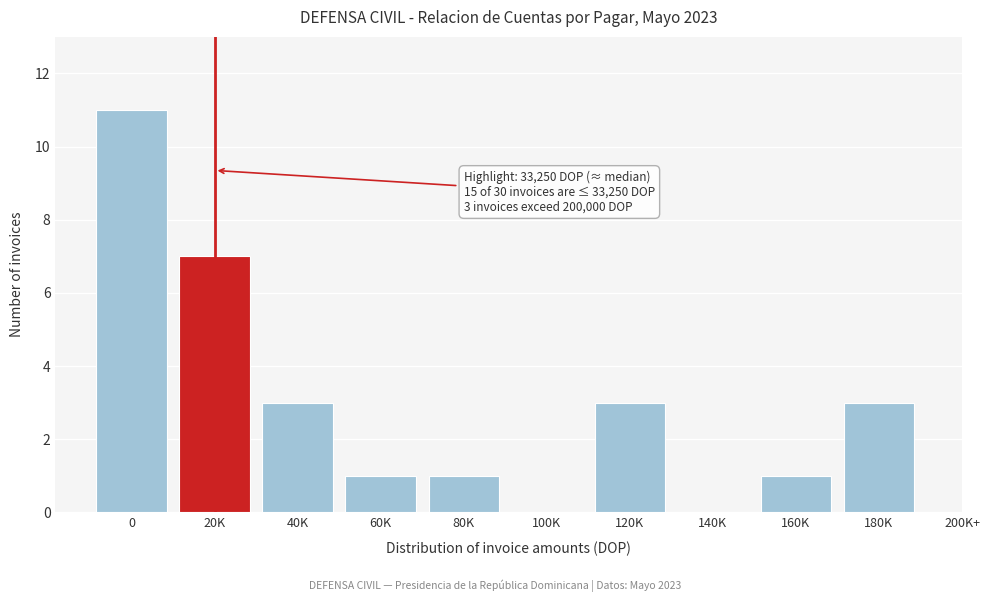

Reading left to right, extract all data points from this chart.

0=11	20K=7	40K=3	60K=1	80K=1	100K=0	120K=3	140K=0	160K=1	180K=3